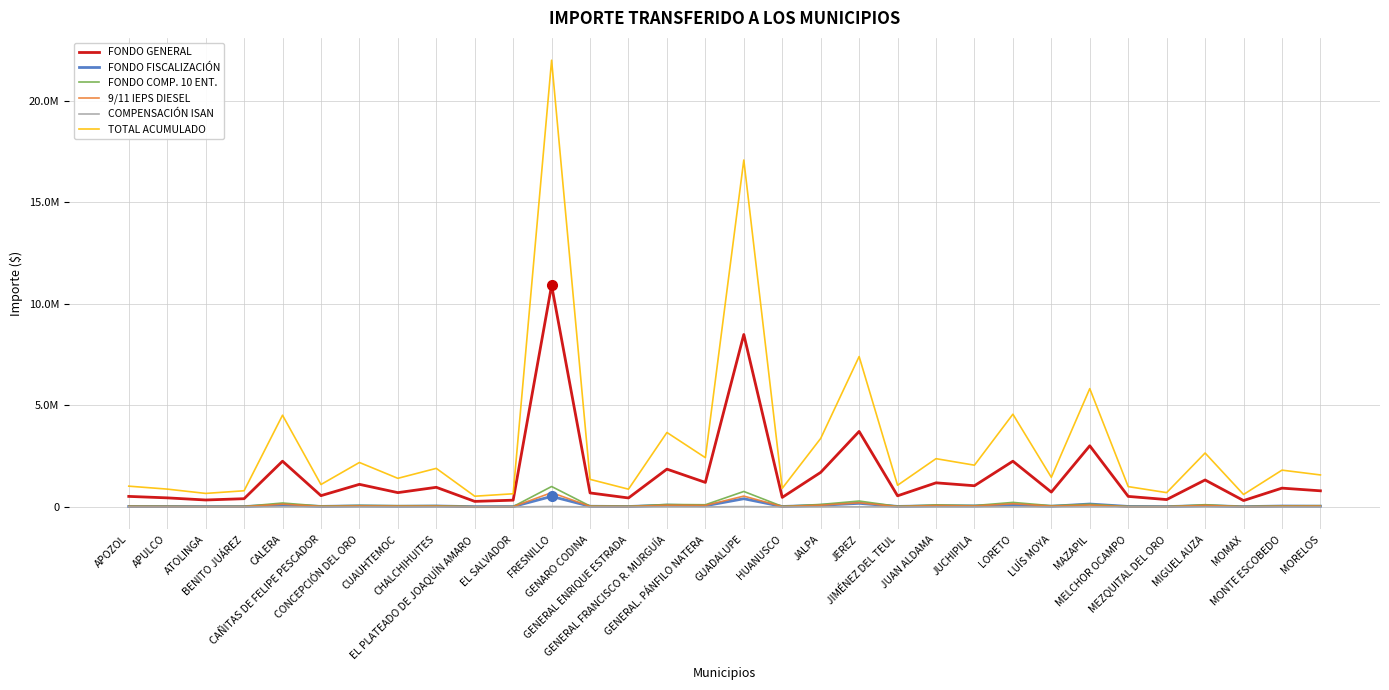

Is this an area chart (filled region under the line)?

No